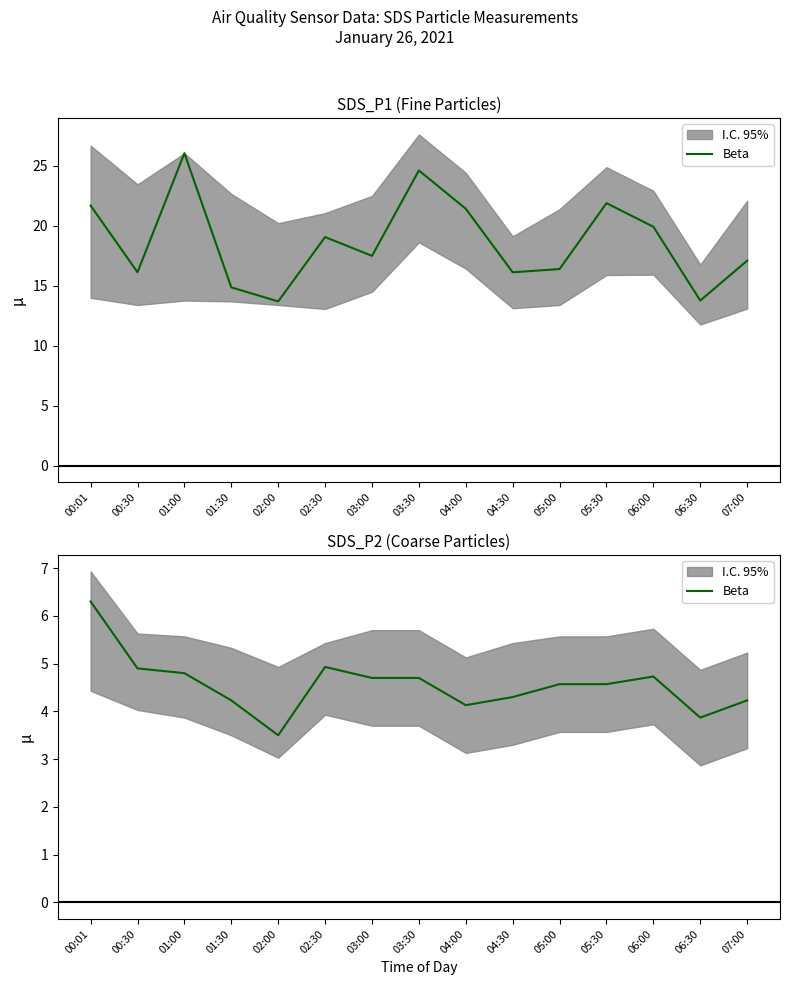

At which category does the chart reach its peak across all series?

00:01